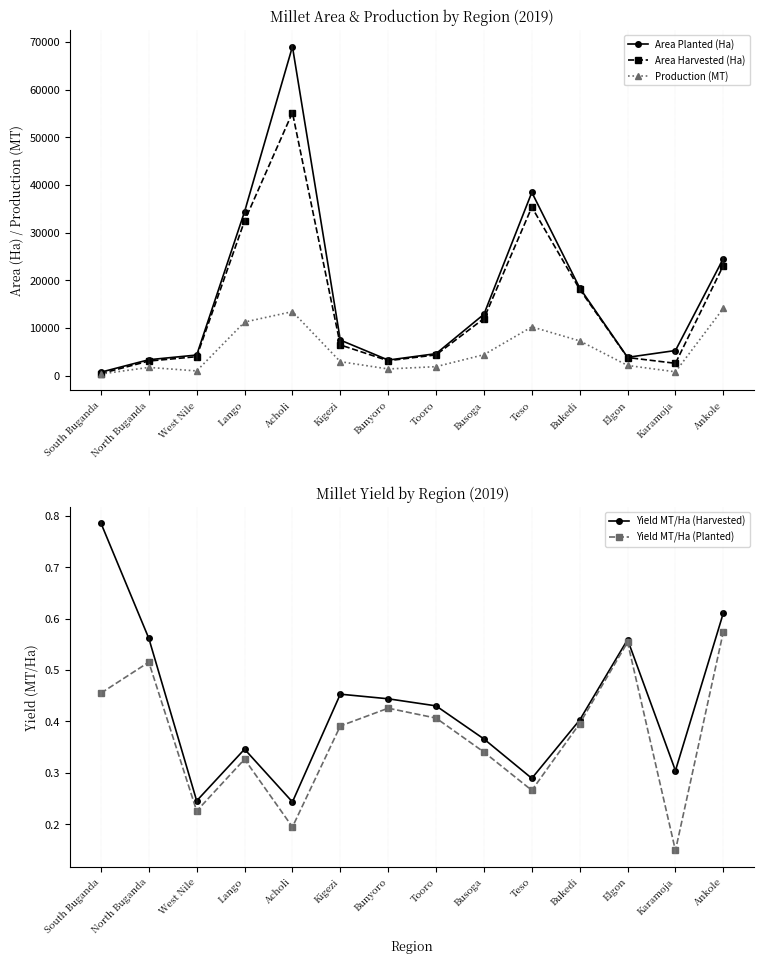

What is the approximate value of Yield MT/Ha (Planted) at Bunyoro?

0.4